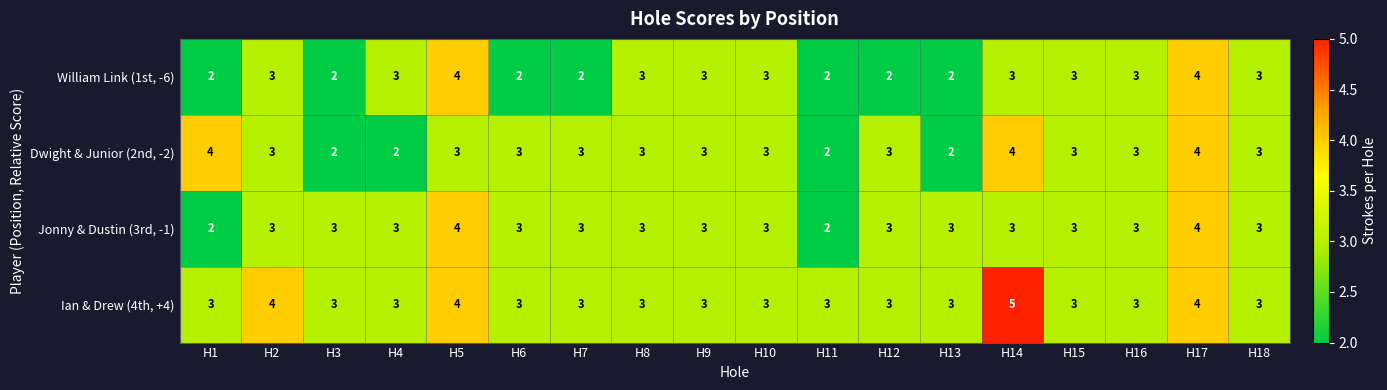

At which category does the chart reach its peak across all series?

H14